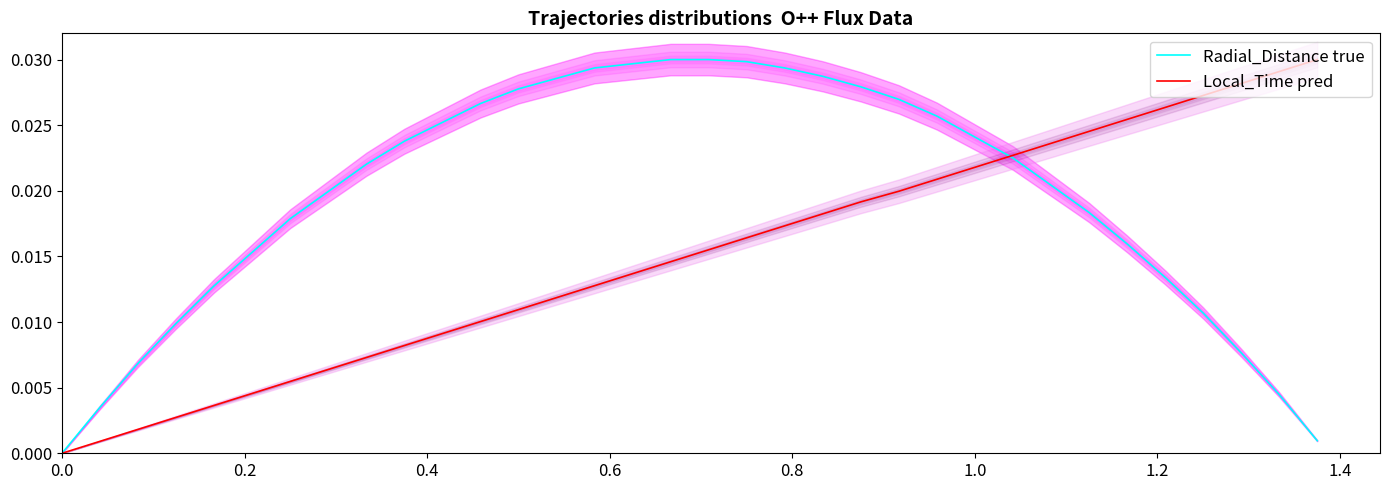

Does the chart display data point markers on the line(s)?

No